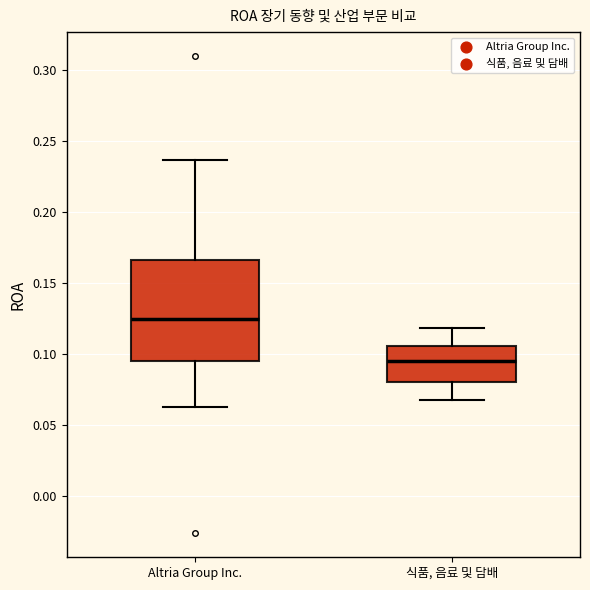

Reading left to right, read every box against the y-axis: the position of its median line, the range the box covers, and the ends of its whiskers. The values are not printed on the chart, so give them approximately, as read against the axis.

Altria Group Inc.: median 0.125, box 0.095 to 0.165, whiskers 0.065 to 0.235
식품, 음료 및 담배: median 0.095, box 0.080 to 0.105, whiskers 0.070 to 0.120